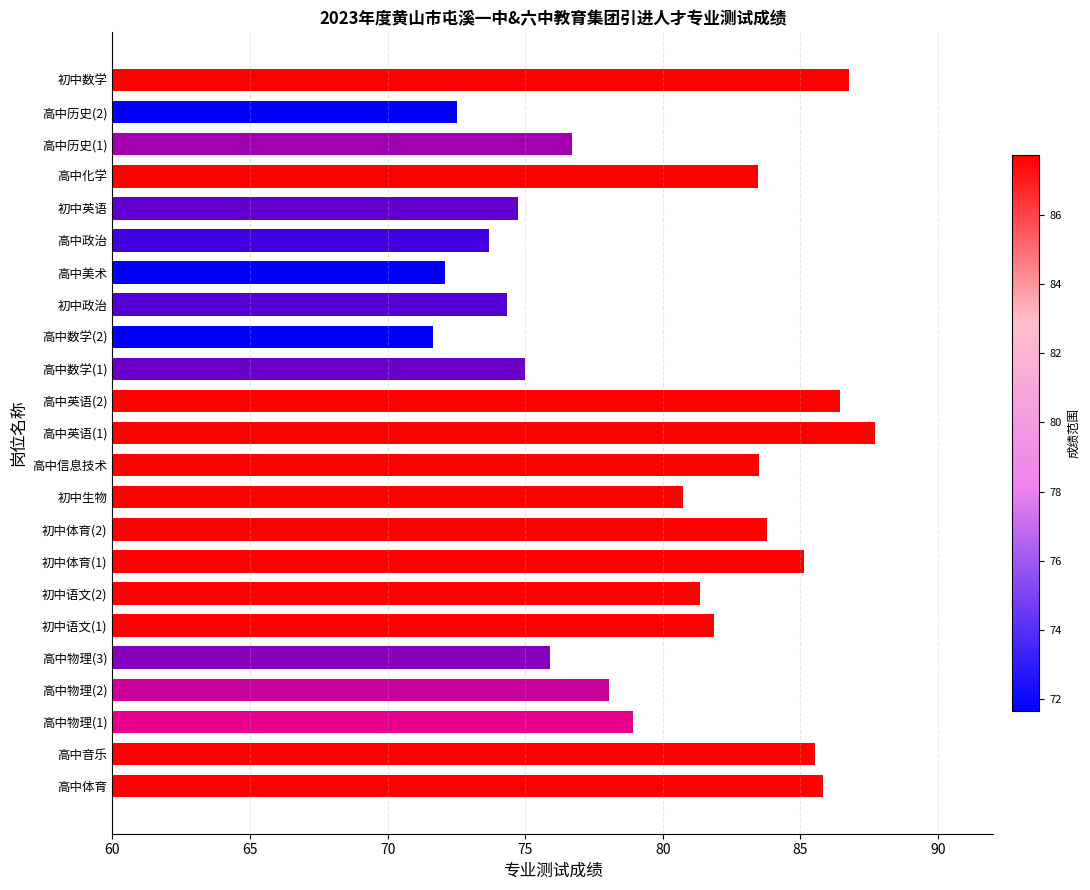

At which category does the chart reach its minimum across all series?

高中数学(2)